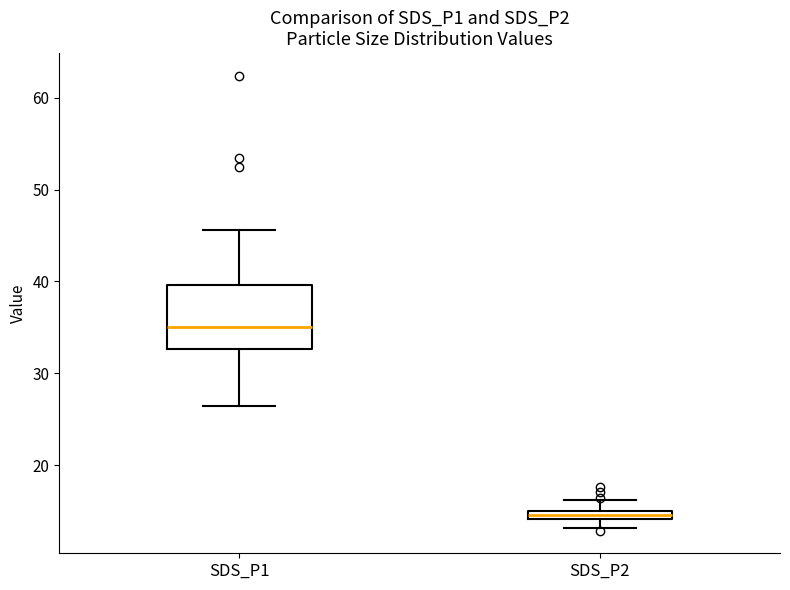

Where does the median line of the box for SDS_P1 sit on the y-axis? The values are not printed on the chart, so give them approximately, as read against the axis.

35